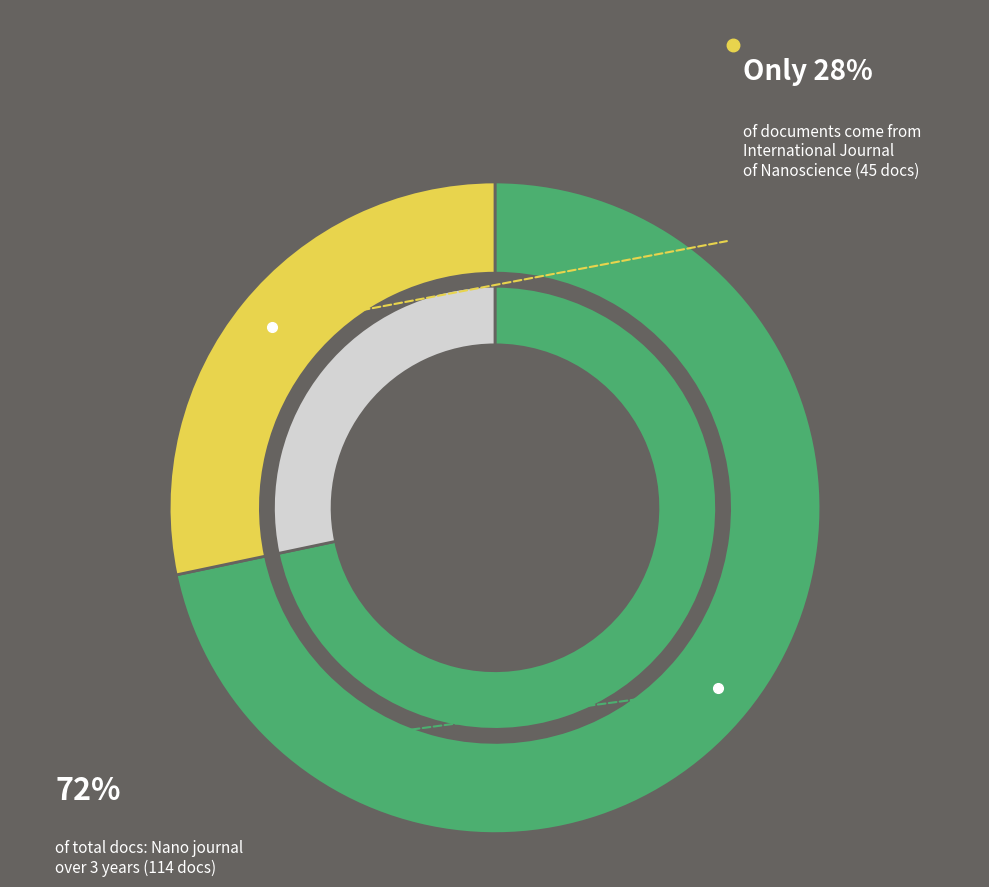

Is it true that Nano (Rank 1) is 72% of the pie?

True